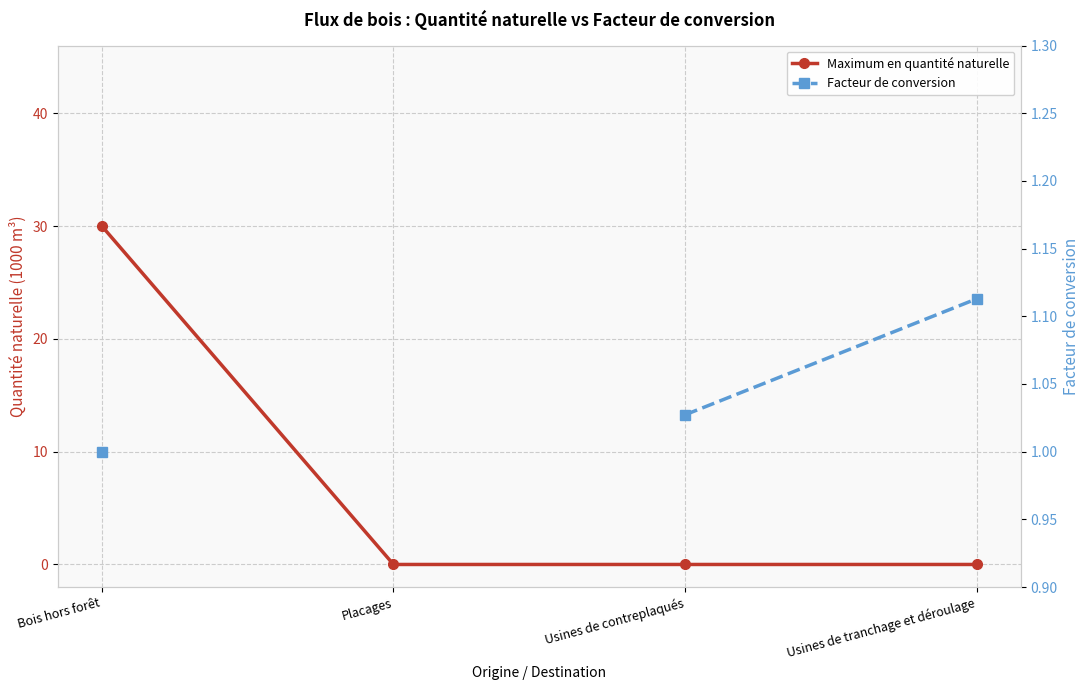

Rank the series at Bois hors forêt from lowest to highest value.

Facteur de conversion, Maximum en quantité naturelle